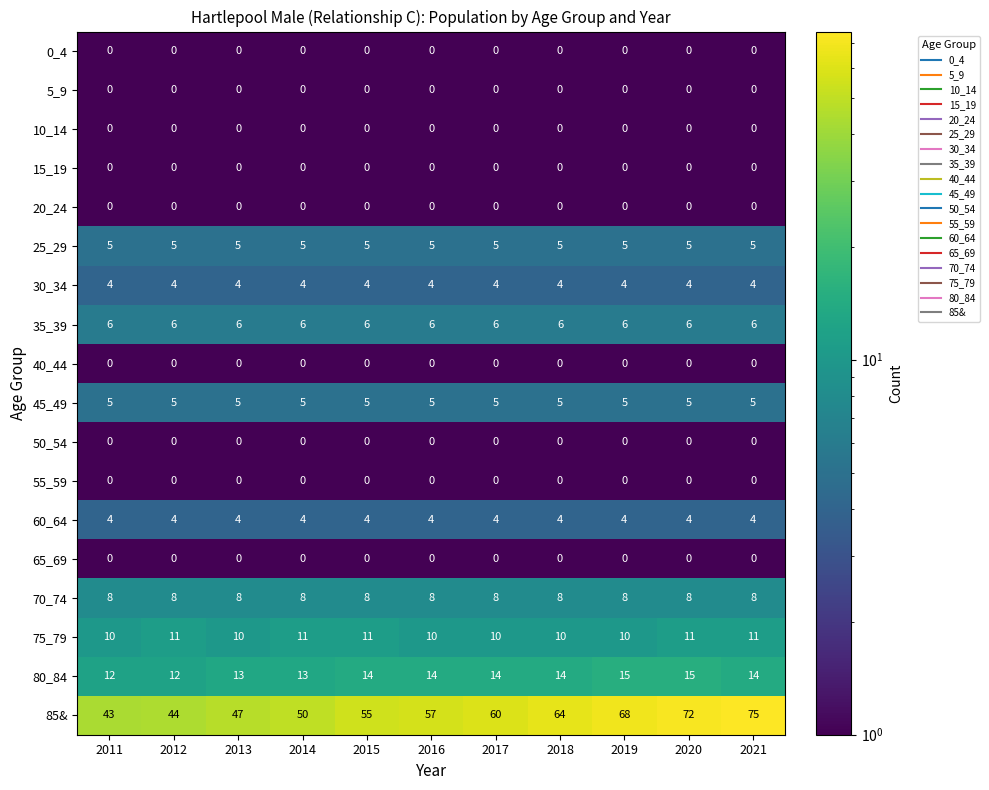

What is the sum of the 45_49 values at 2011 and 2017?

10